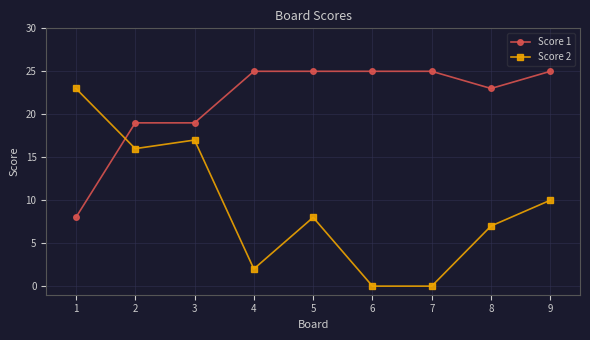

Count the number of categories in the chart.

9